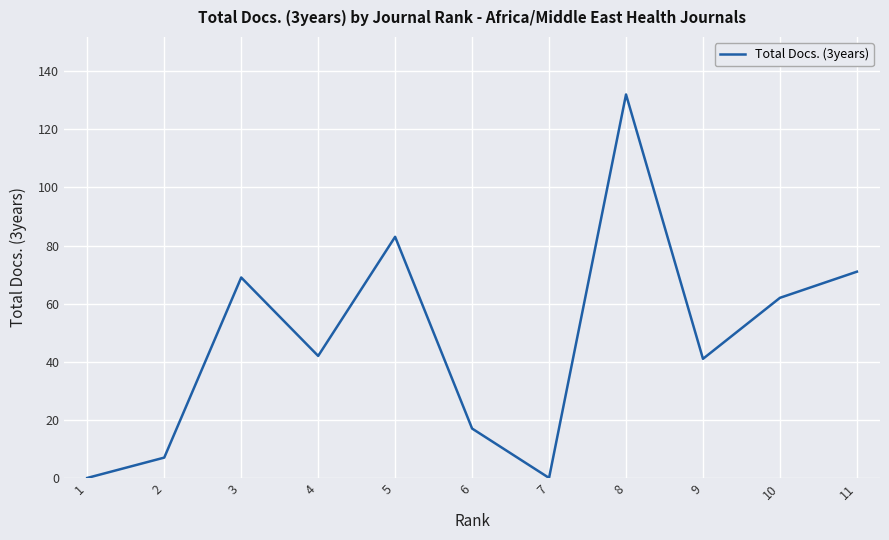

What is the difference between the values at 5 and 2?

76